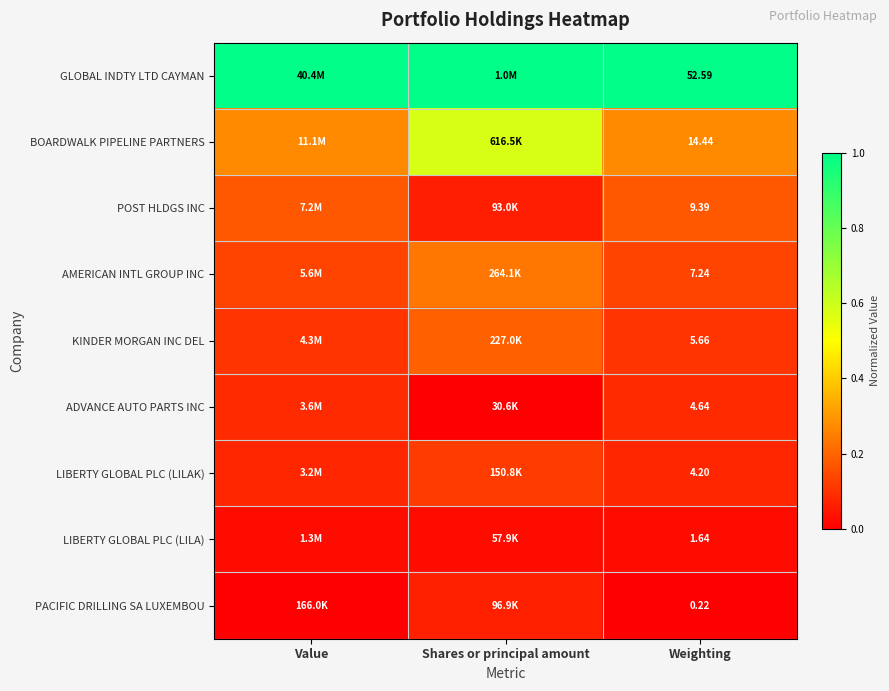

How many series are shown in this chart?

9